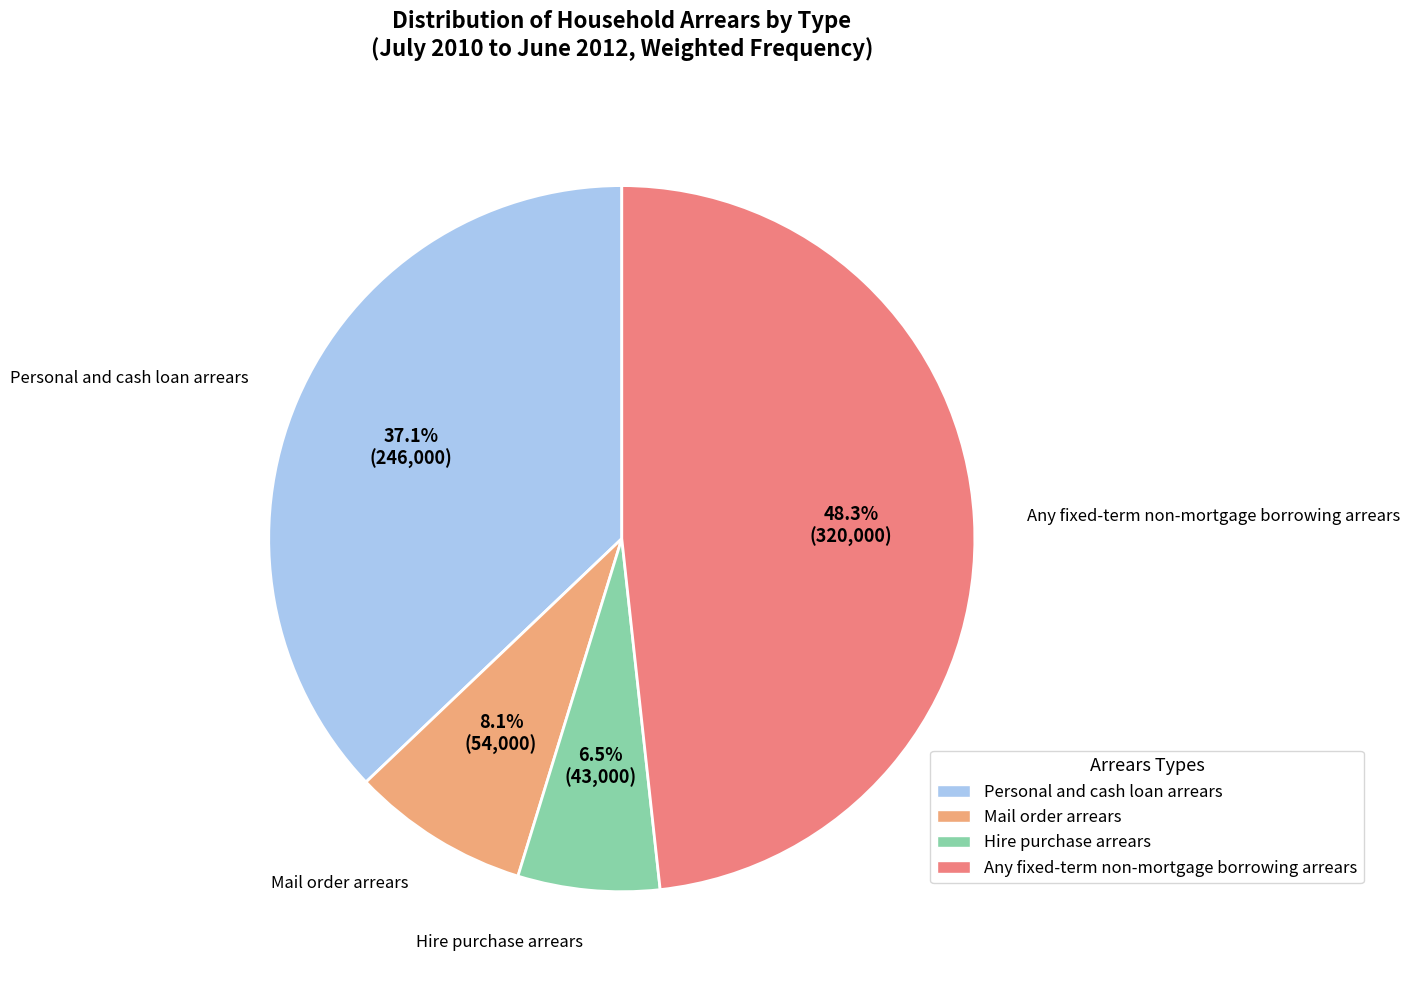

What is the ratio of the value at Personal and cash loan arrears to the value at Any fixed-term non-mortgage borrowing arrears?

0.8